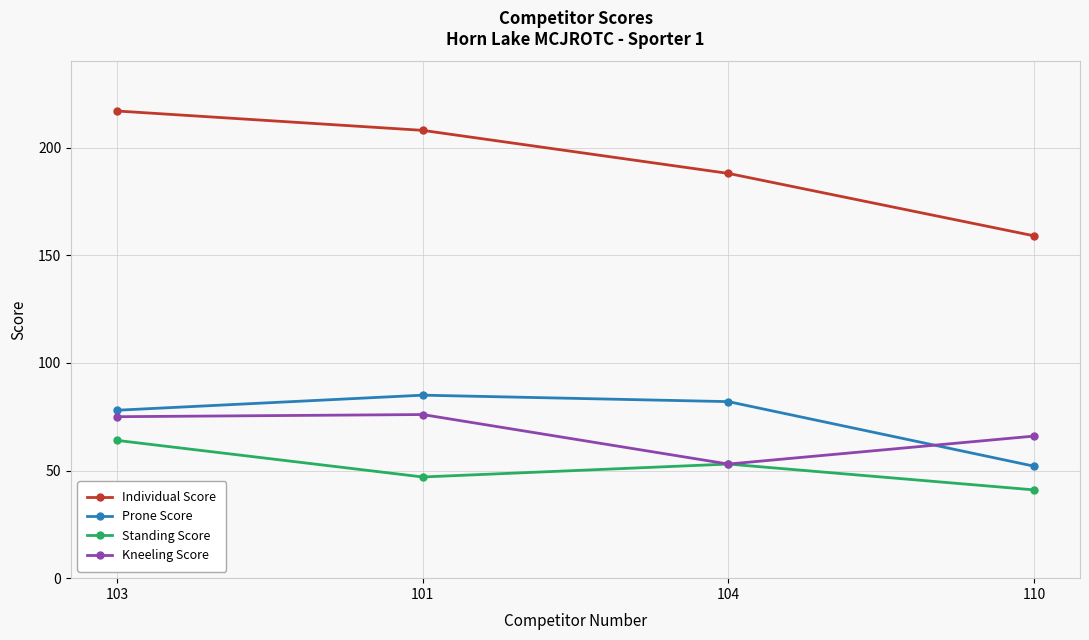

What is the sum of the Kneeling Score values at 104 and 110?

119